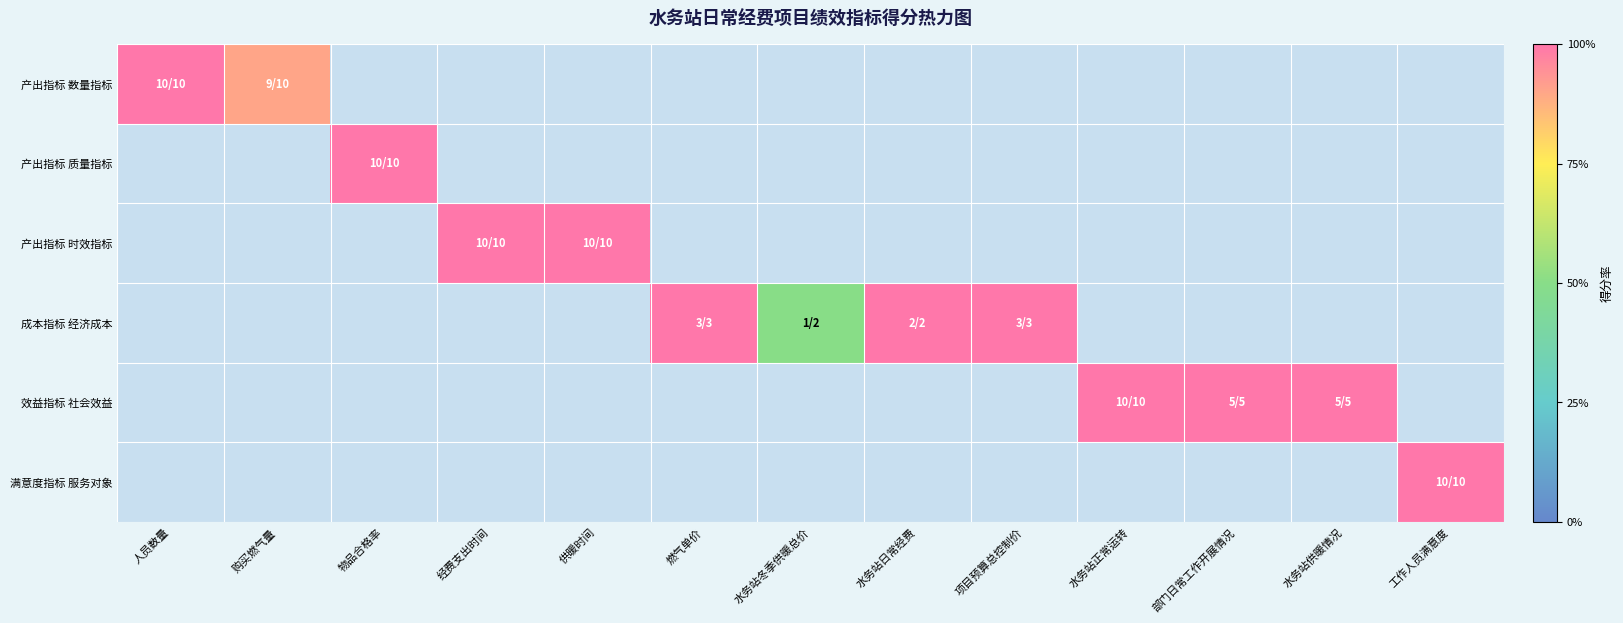

How many series are shown in this chart?

6